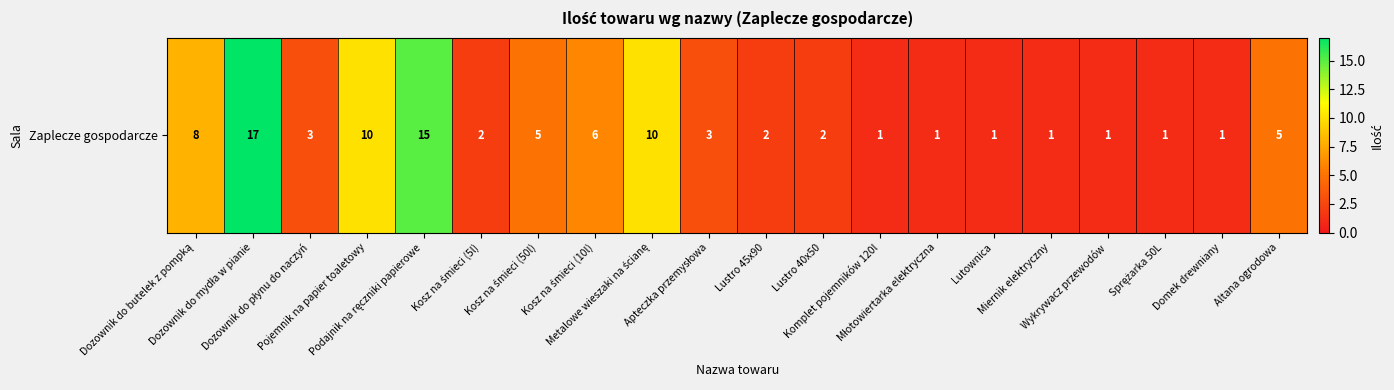

List the labels in order of value, smallest first.

Komplet pojemników 120l, Młotowiertarka elektryczna, Lutownica, Miernik elektryczny, Wykrywacz przewodów, Sprężarka 50L, Domek drewniany, Kosz na śmieci (5l), Lustro 45x90, Lustro 40x50, Dozownik do płynu do naczyń, Apteczka przemysłowa, Kosz na śmieci (50l), Altana ogrodowa, Kosz na śmieci (10l), Dozownik do butelek z pompką, Pojemnik na papier toaletowy, Metalowe wieszaki na ścianę, Podajnik na ręczniki papierowe, Dozownik do mydła w pianie